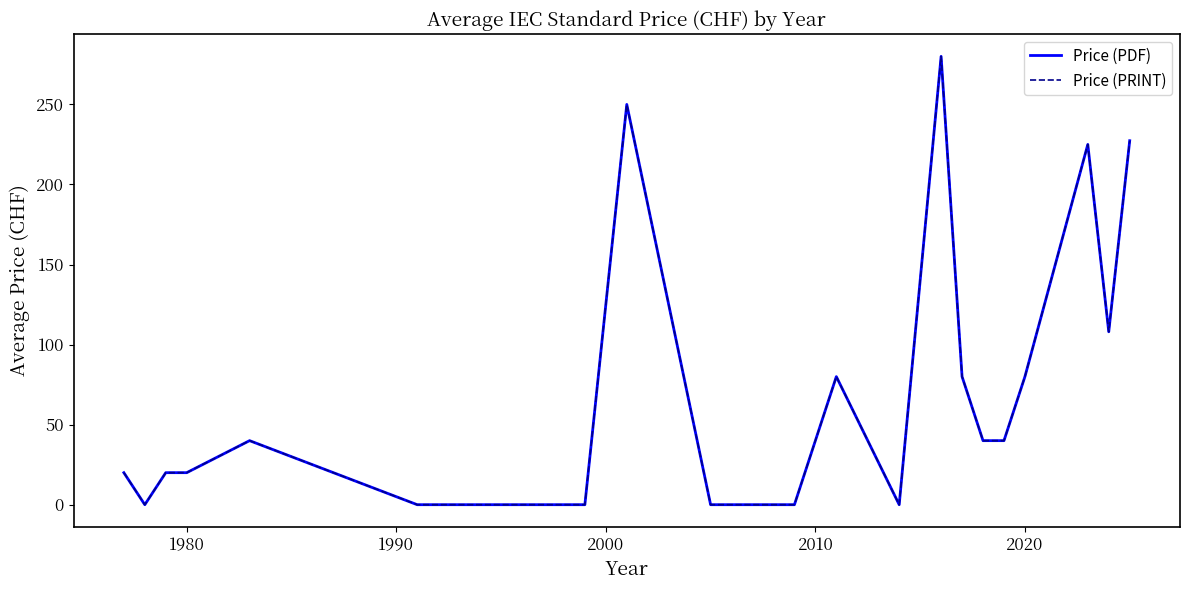

Is this an area chart (filled region under the line)?

No